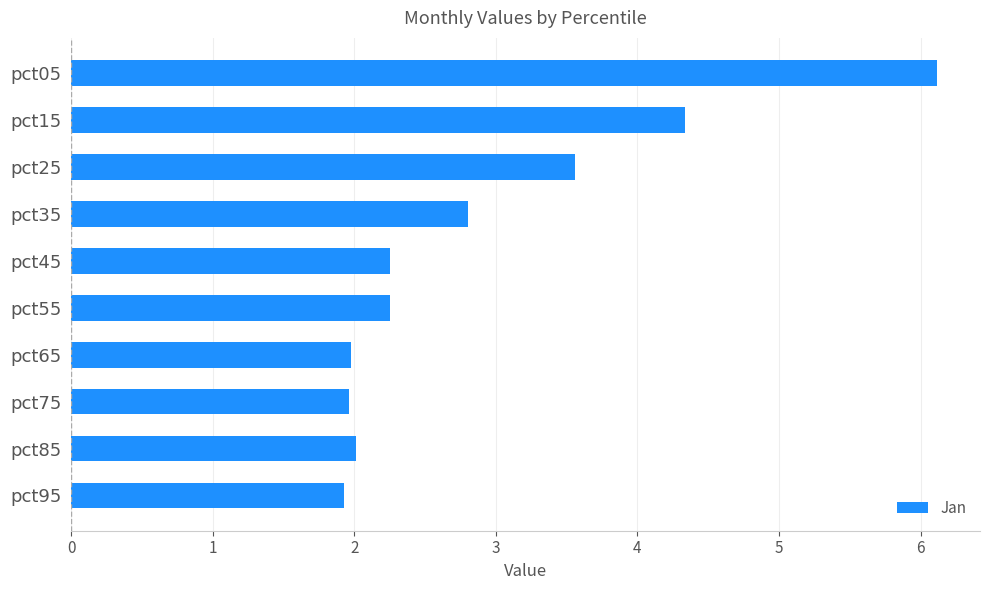

What is the greatest value displayed?

6.1